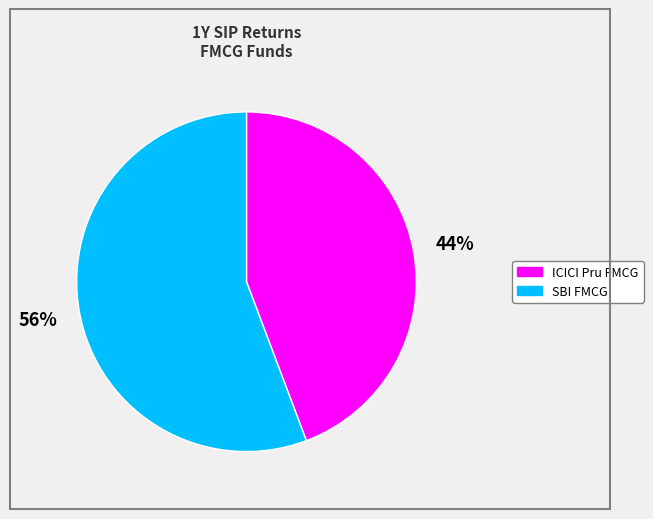

Does any single category account for the majority?

Yes